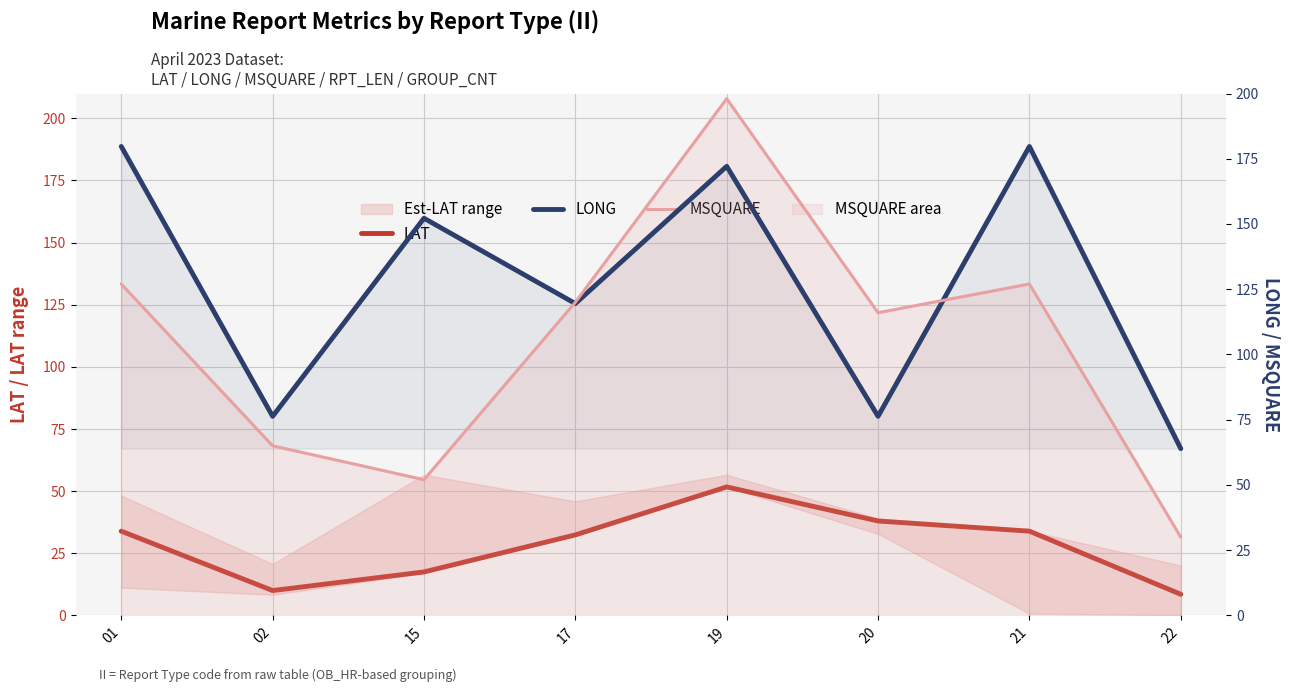

What is the smallest value displayed?

8.5